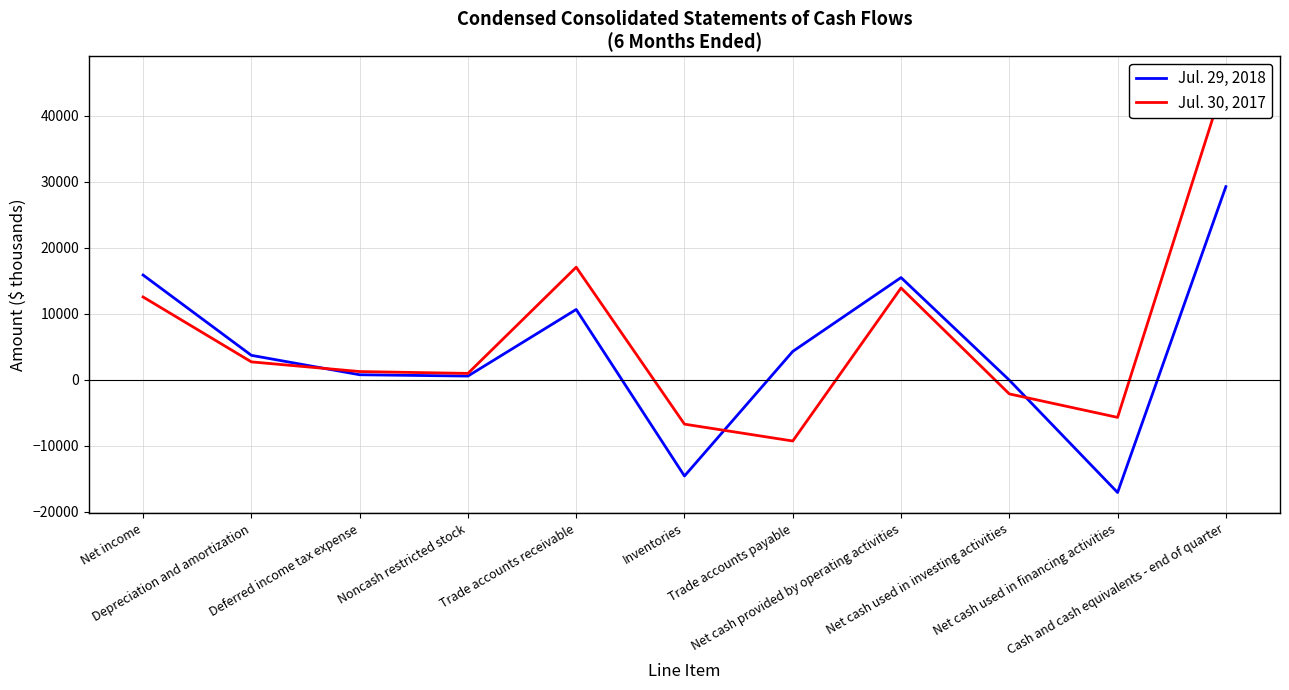

How many distinct data groups are displayed?

2